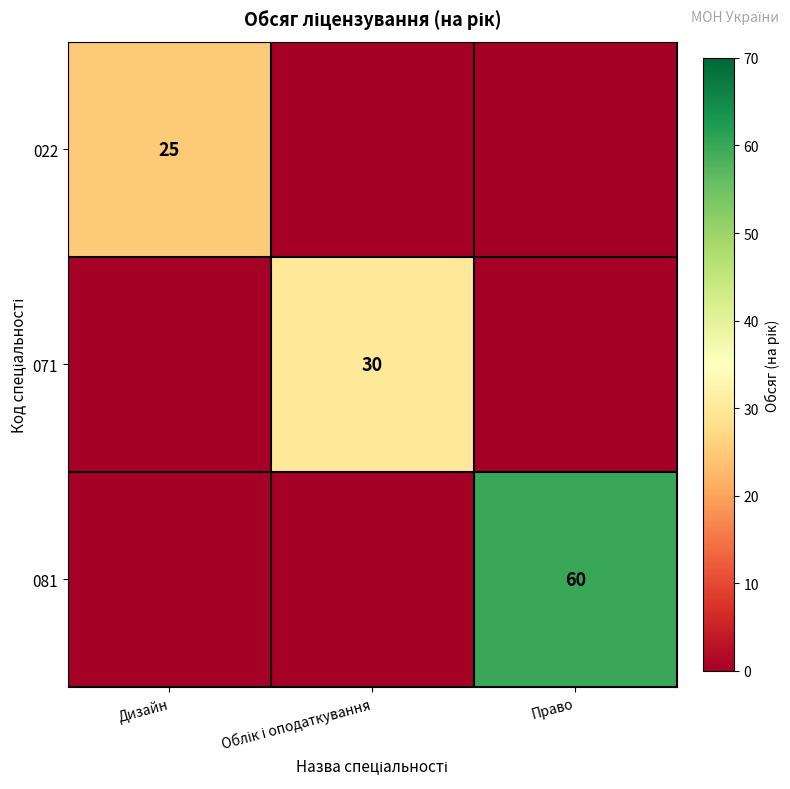

The 081 series shows 87 at Право. True or false?

False